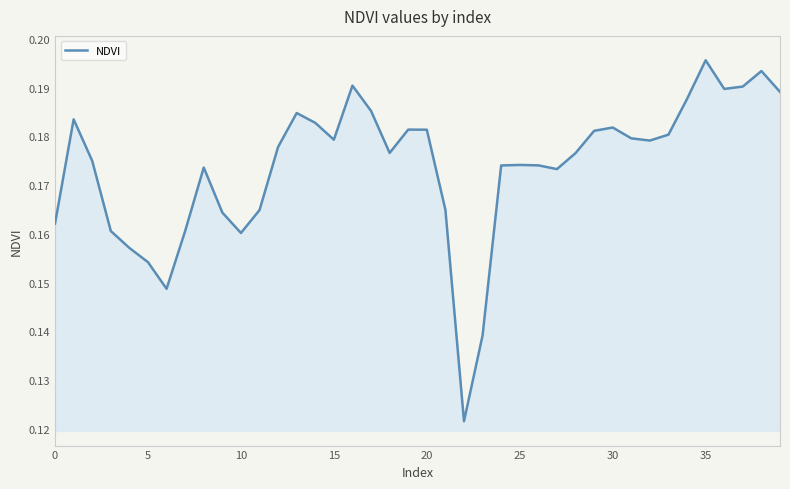

True or false: there are more than 0 points higher than both neighbors.

True